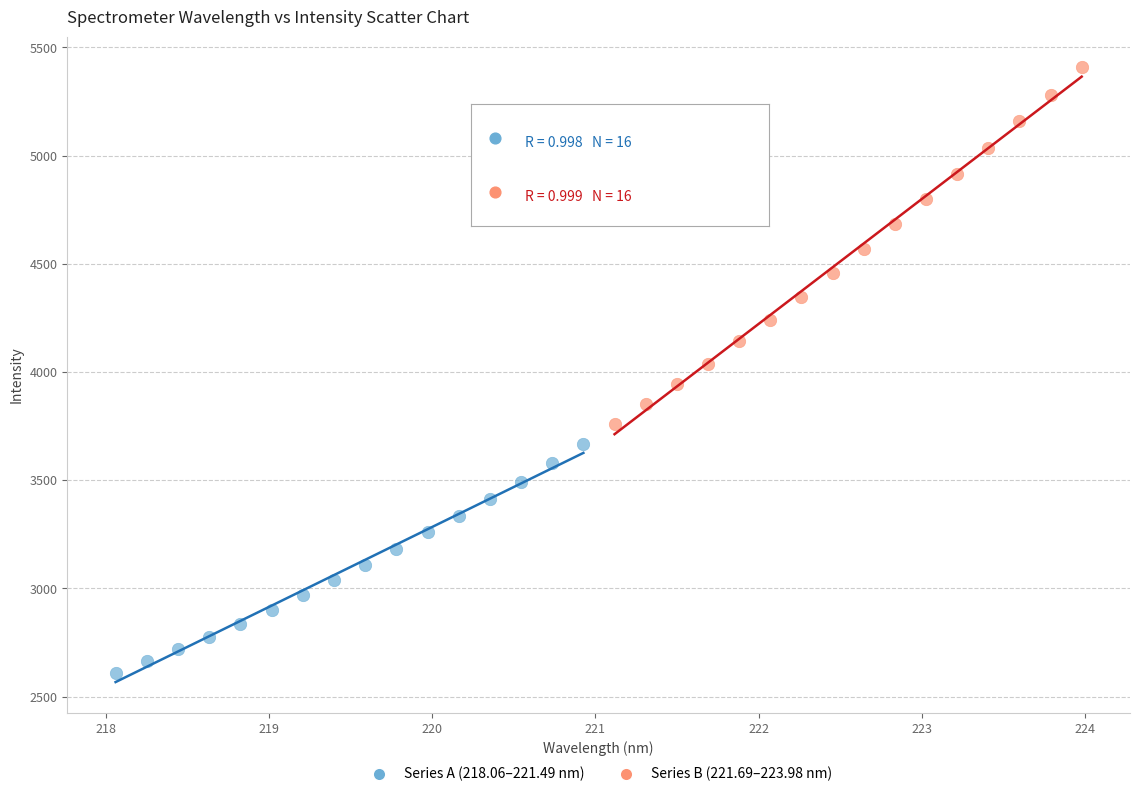

Which series has the largest Y range (max minus min)?

Series B (221.69–223.98 nm)